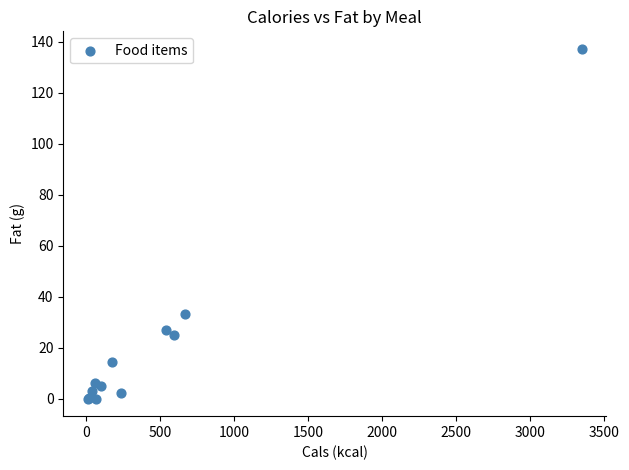

What Y value in the scatter plot is closest to 68?

33.0